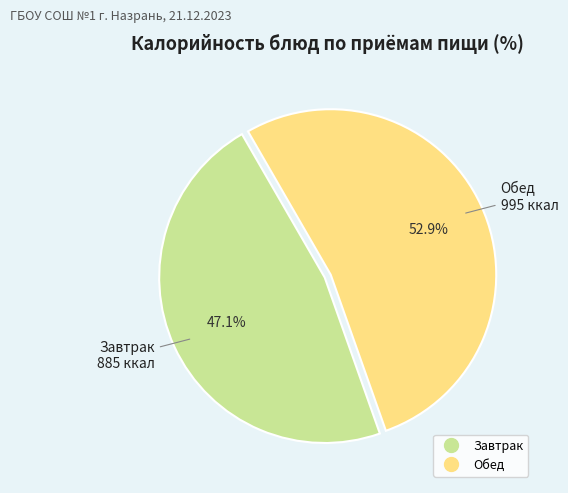

Is there any slice that represents more than half of the pie?

Yes